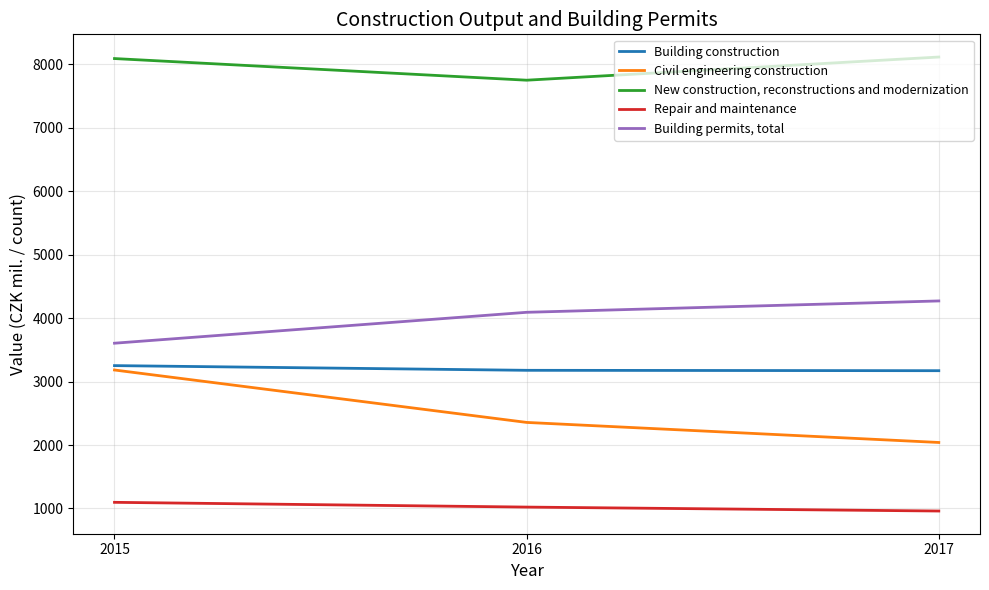

Where is Civil engineering construction nearest to the value 2611?

2016